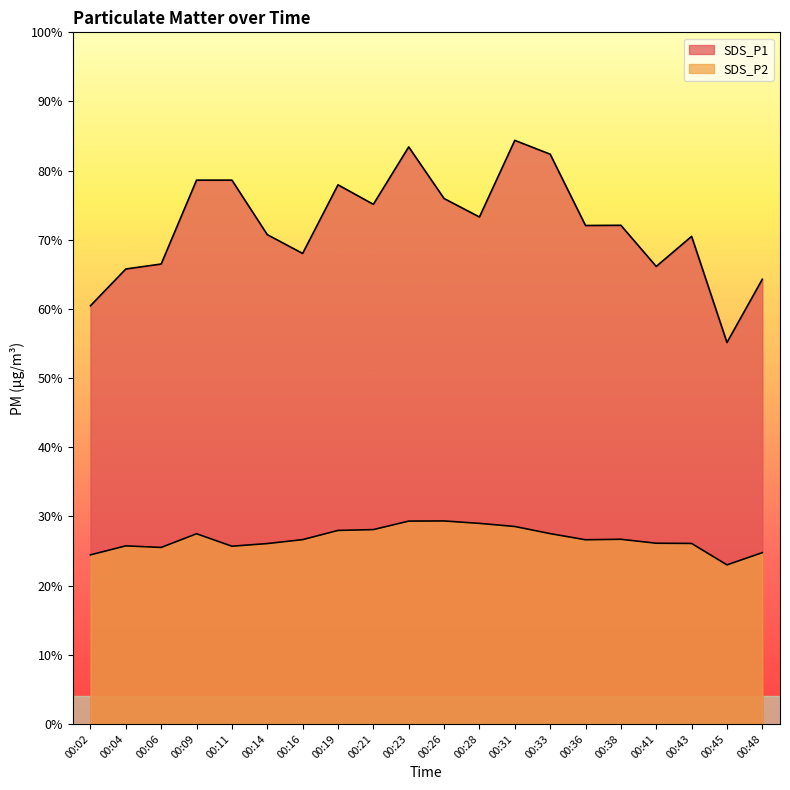

Between 00:06 and 00:16, which is larger?

00:16